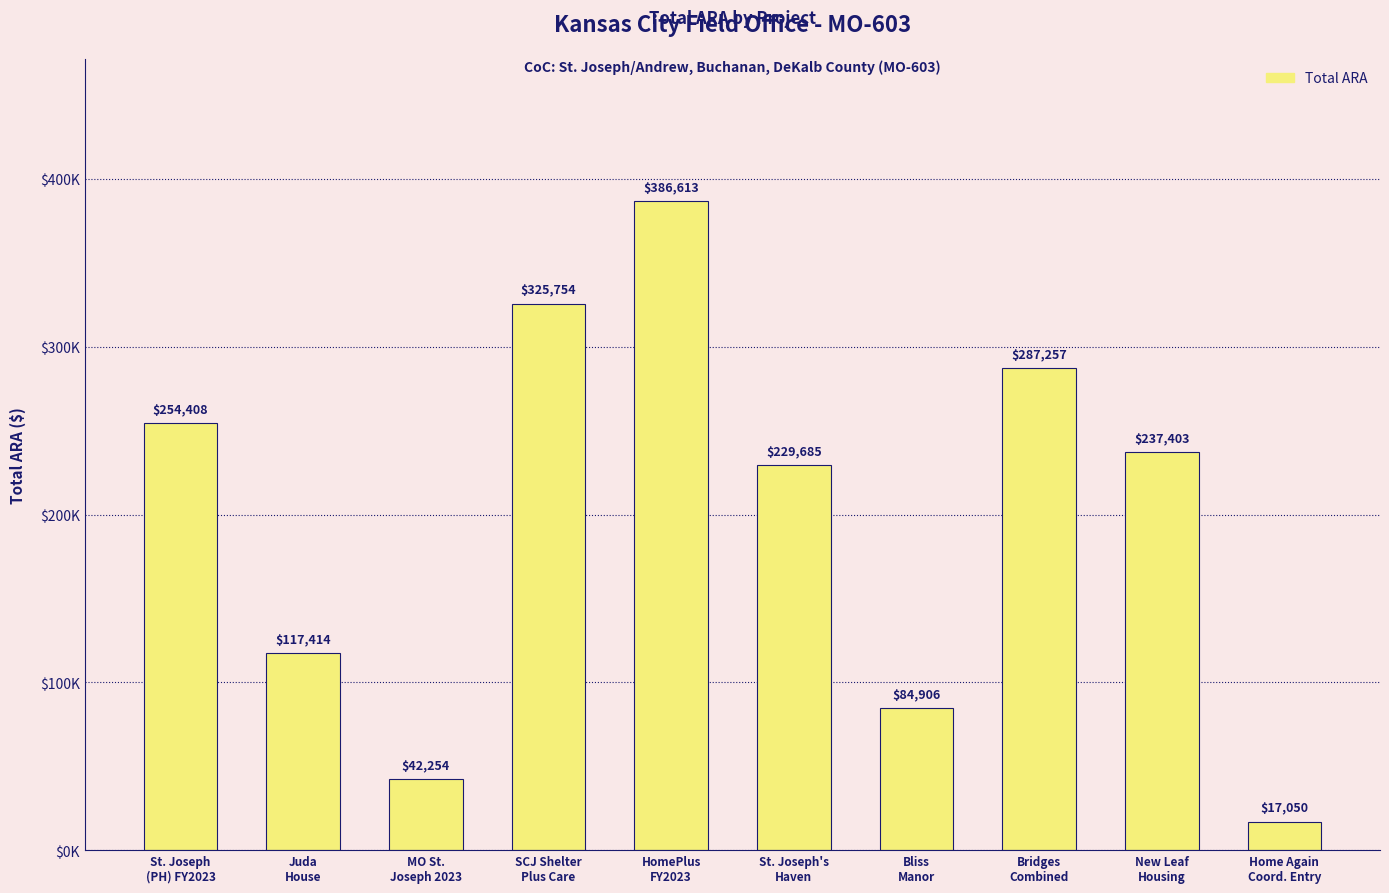

Reading left to right, what are all the values shown in this chart?

St. Joseph
(PH) FY2023=254408	Juda
House=117414	MO St.
Joseph 2023=42254	SCJ Shelter
Plus Care=325754	HomePlus
FY2023=386613	St. Joseph's
Haven=229685	Bliss
Manor=84906	Bridges
Combined=287257	New Leaf
Housing=237403	Home Again
Coord. Entry=17050